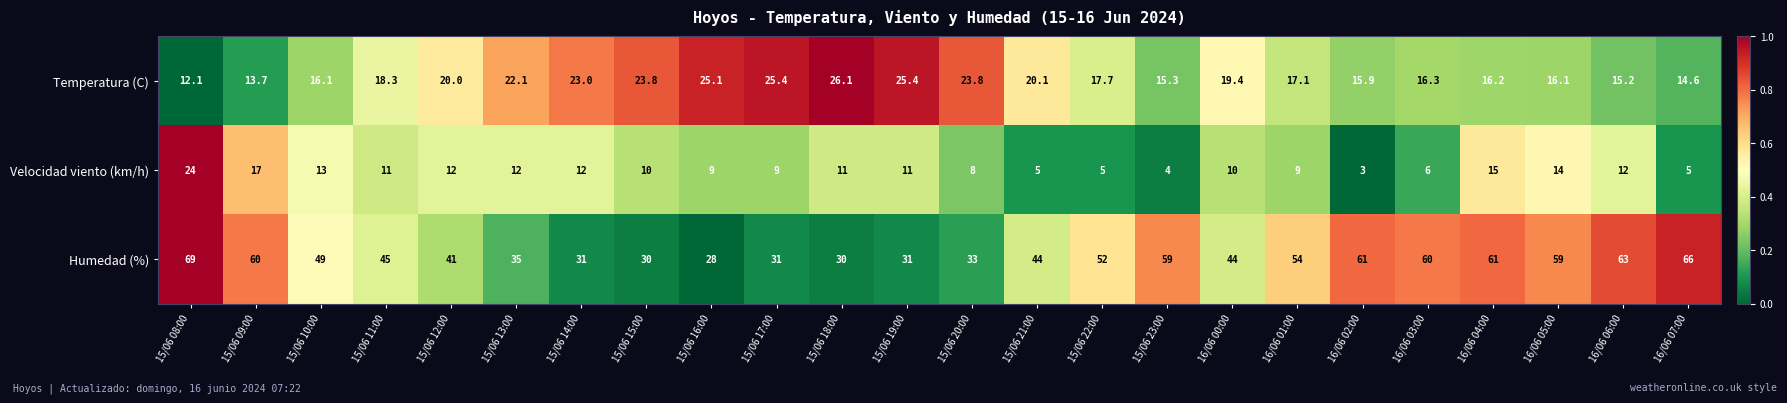

What is the difference between the Velocidad viento (km/h) values at 16/06 05:00 and 16/06 02:00?

11.0